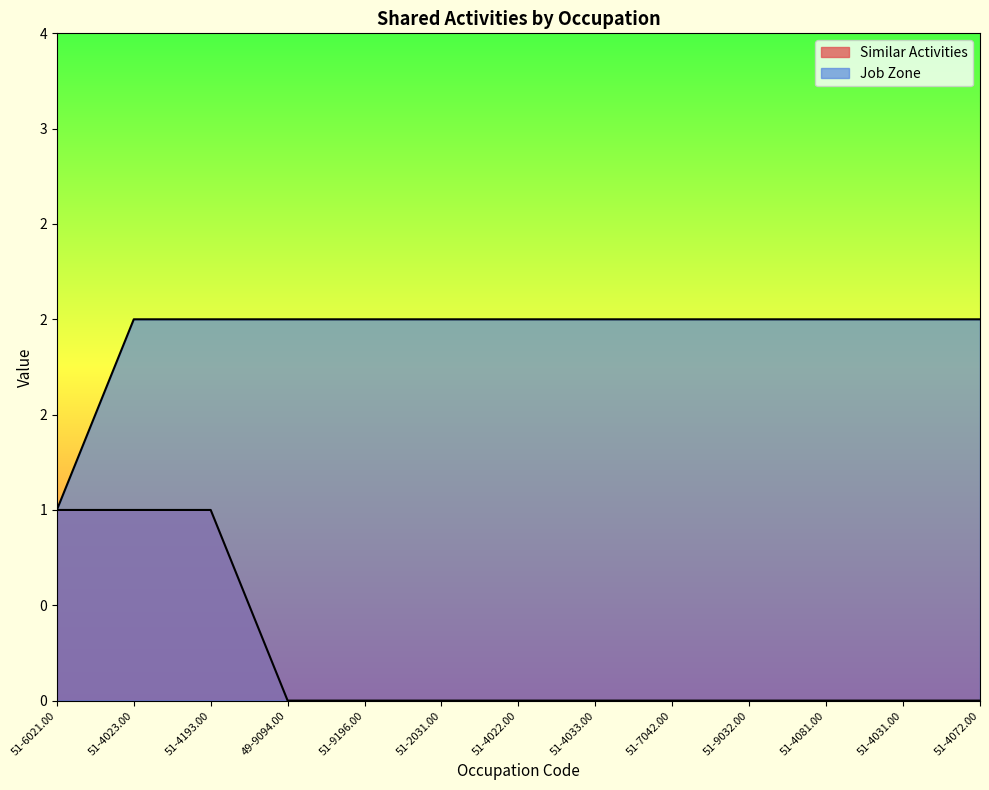

List the labels in order of Similar Activities value, largest first.

51-6021.00, 51-4023.00, 51-4193.00, 49-9094.00, 51-9196.00, 51-2031.00, 51-4022.00, 51-4033.00, 51-7042.00, 51-9032.00, 51-4081.00, 51-4031.00, 51-4072.00